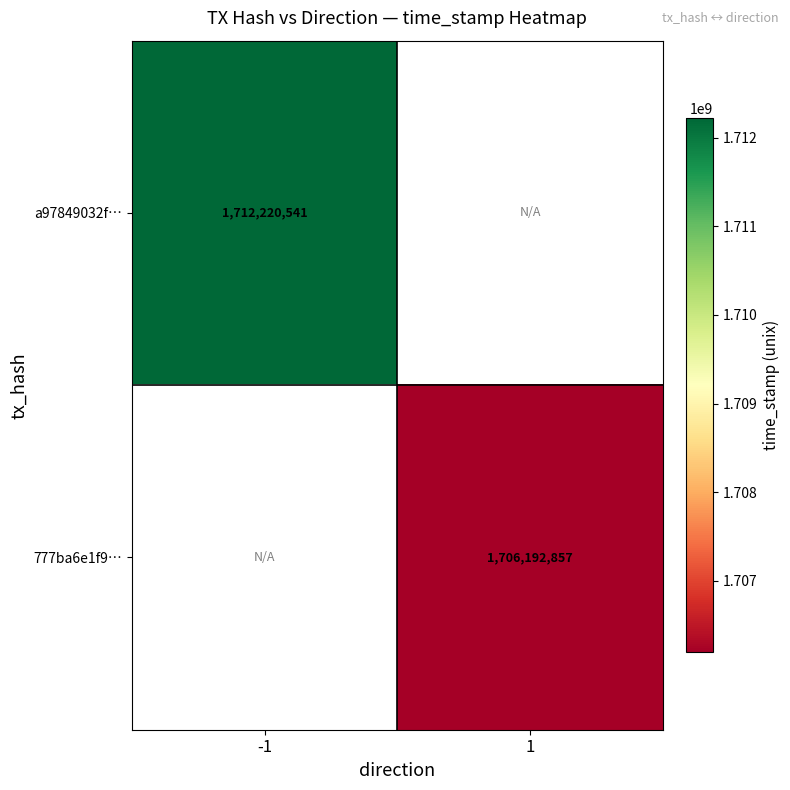

The value of 777ba6e1f9… at 1 is 1706192857. True or false?

True